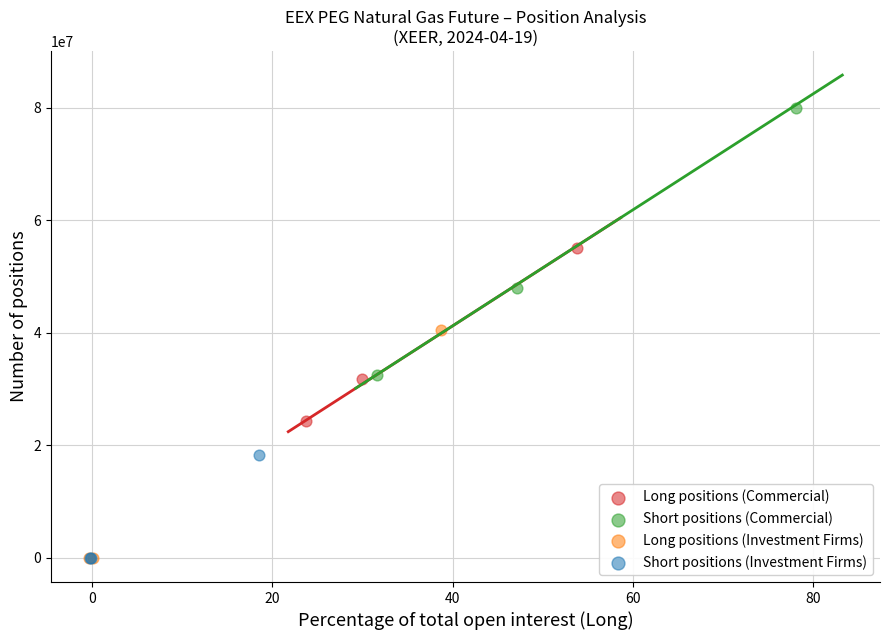

Which series has the largest Y range (max minus min)?

Short positions (Commercial)